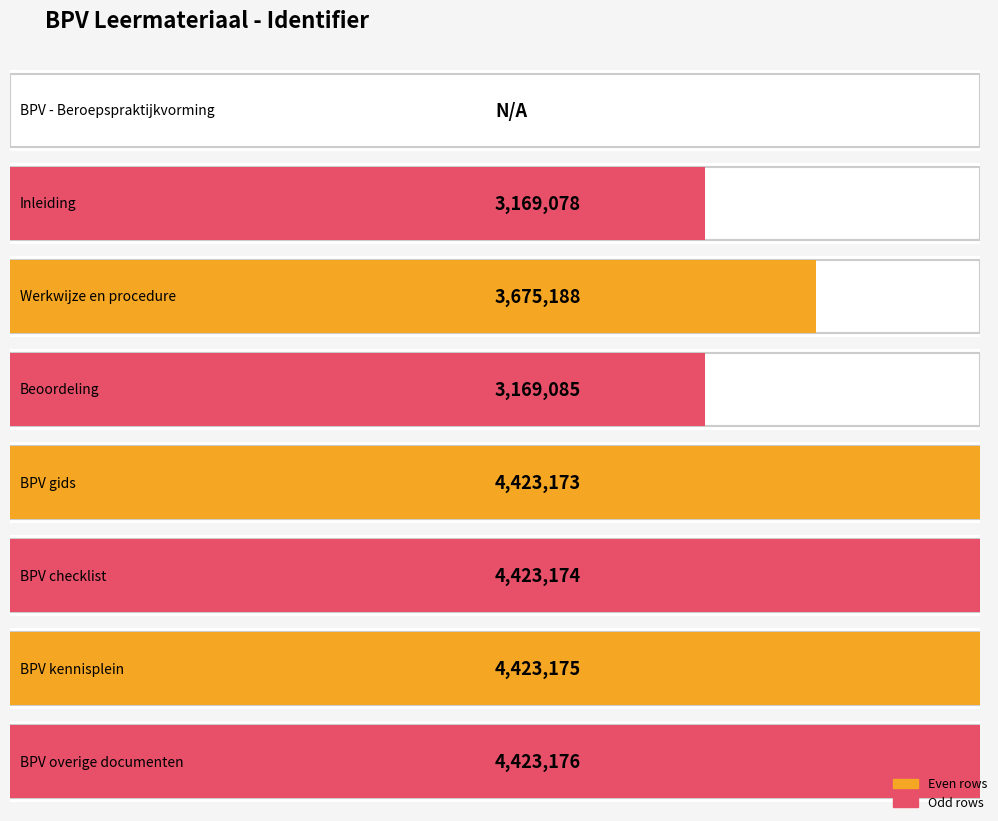

What is the label of the 1st bar from the left?

BPV - Beroepspraktijkvorming